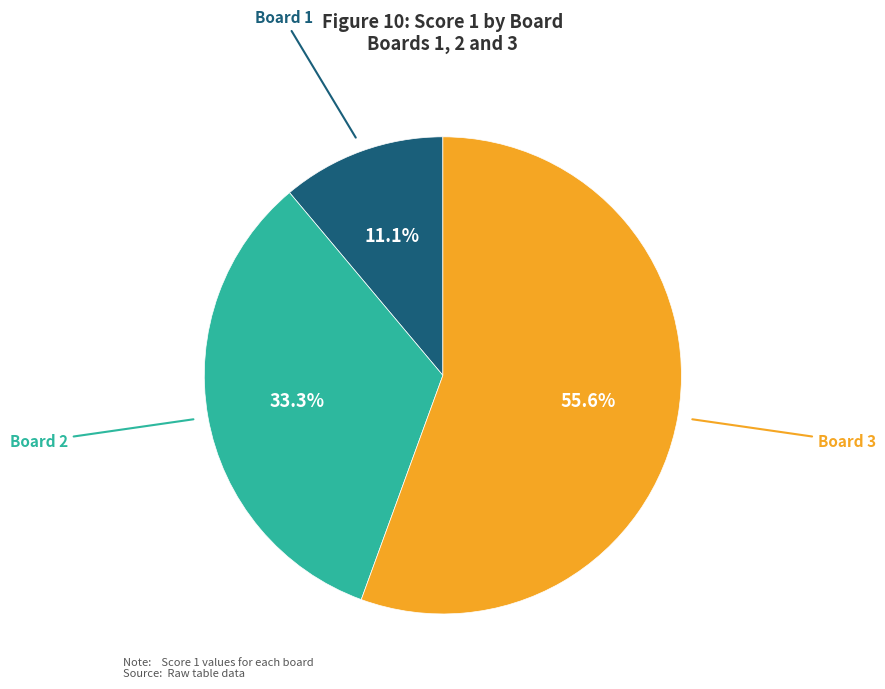

Does any single category account for the majority?

Yes